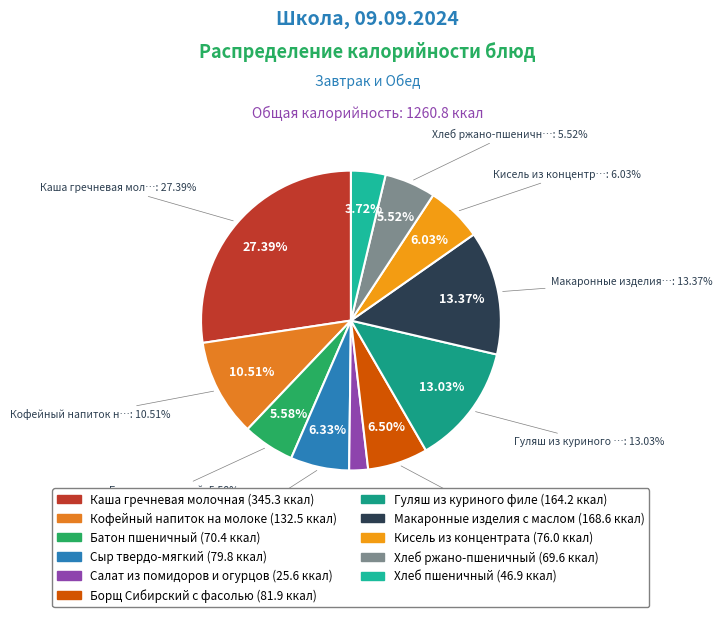

Is there a majority slice in this chart?

No